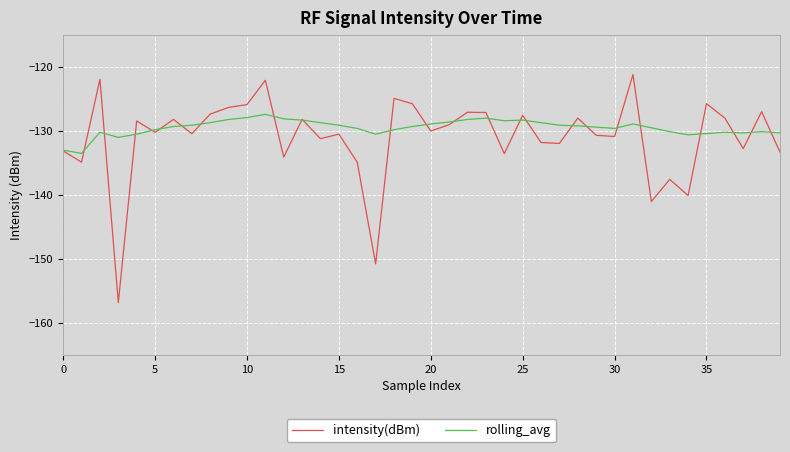

List the series in order of their peak value, highest first.

intensity(dBm), rolling_avg